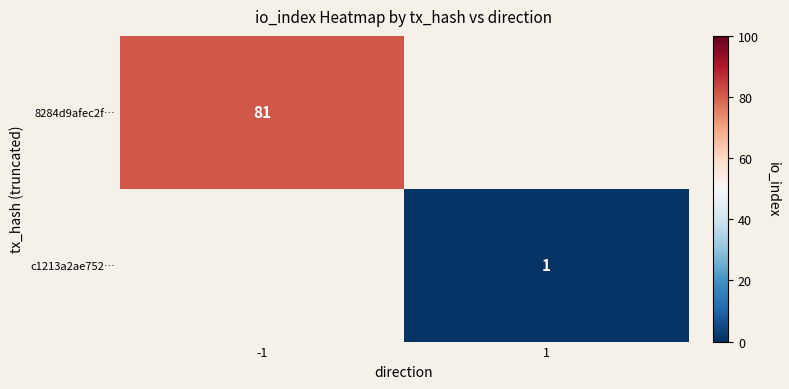

The 8284d9afec2f… series shows 39 at -1. True or false?

False